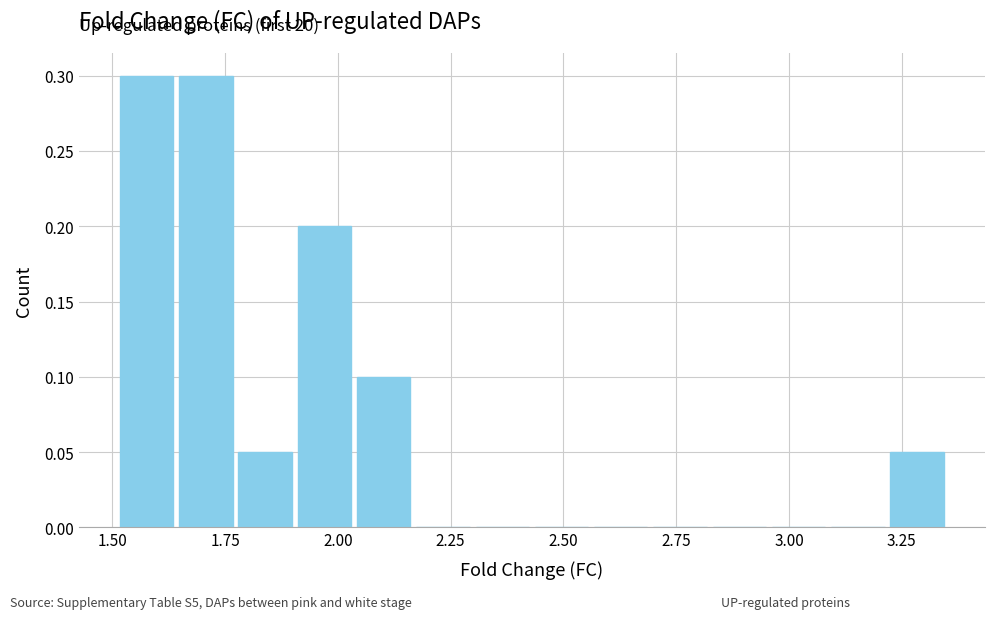

How many categories are shown in the chart?

14